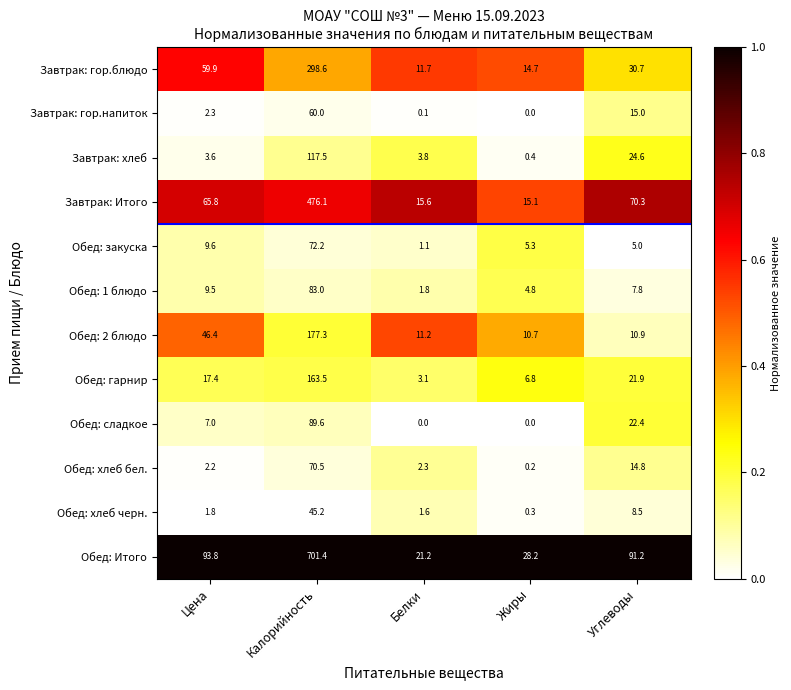

Where is Обед: 2 блюдо nearest to the value 94?

Цена